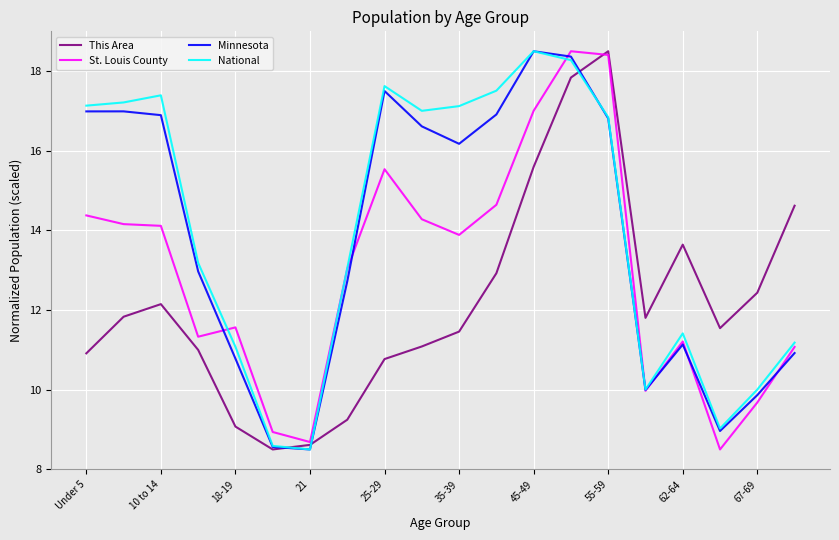

What is the smallest value displayed?

8.5